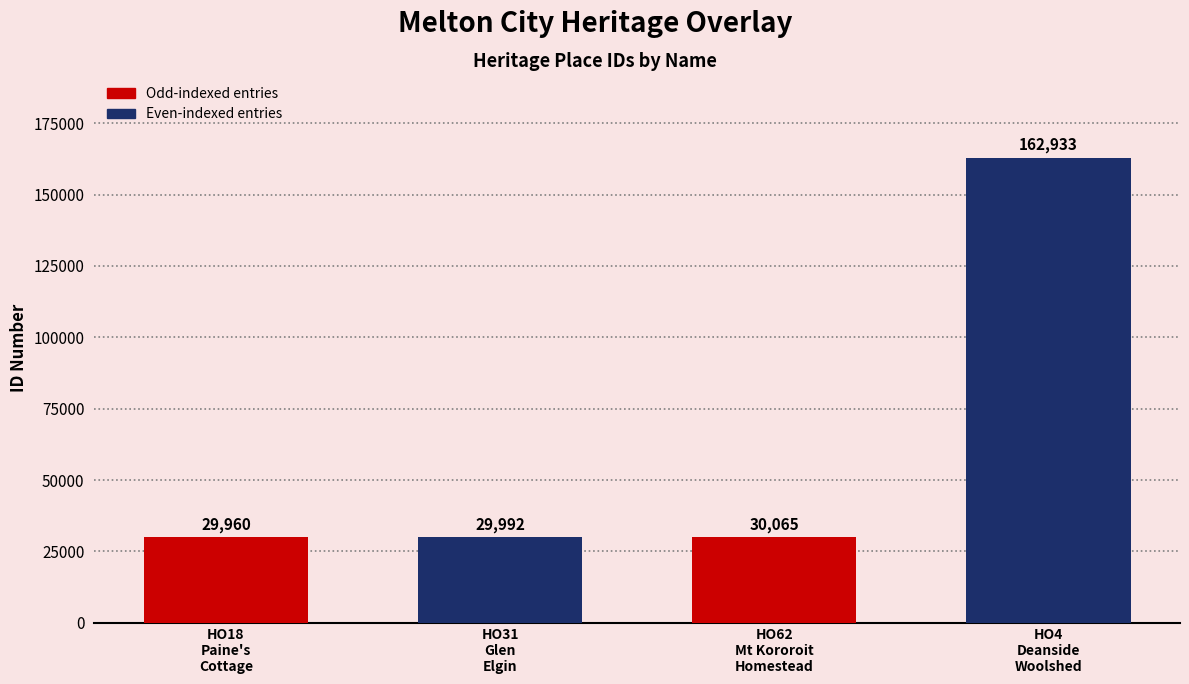

Reading left to right, extract all data points from this chart.

HO18 - Paine's Cottage=29960	HO31 - Glen Elgin=29992	HO62 - Mt Kororoit Homestead=30065	HO4 - Deanside Woolshed Complex=162933